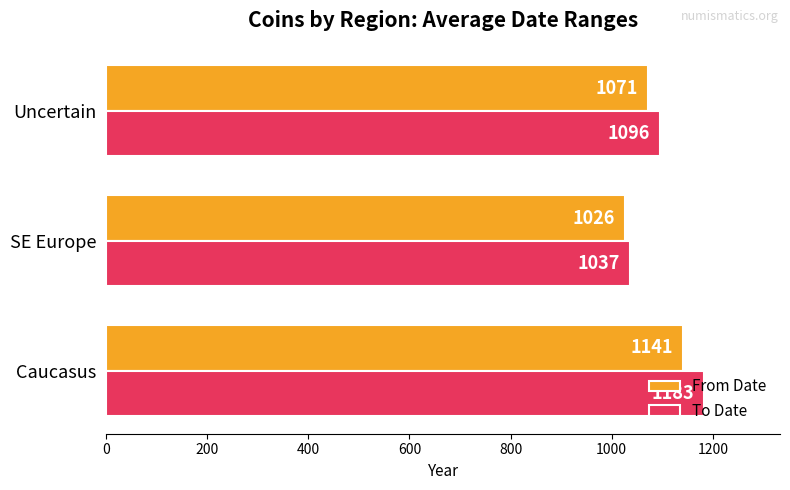

At how many categories does at least one series exceed 1097?

1